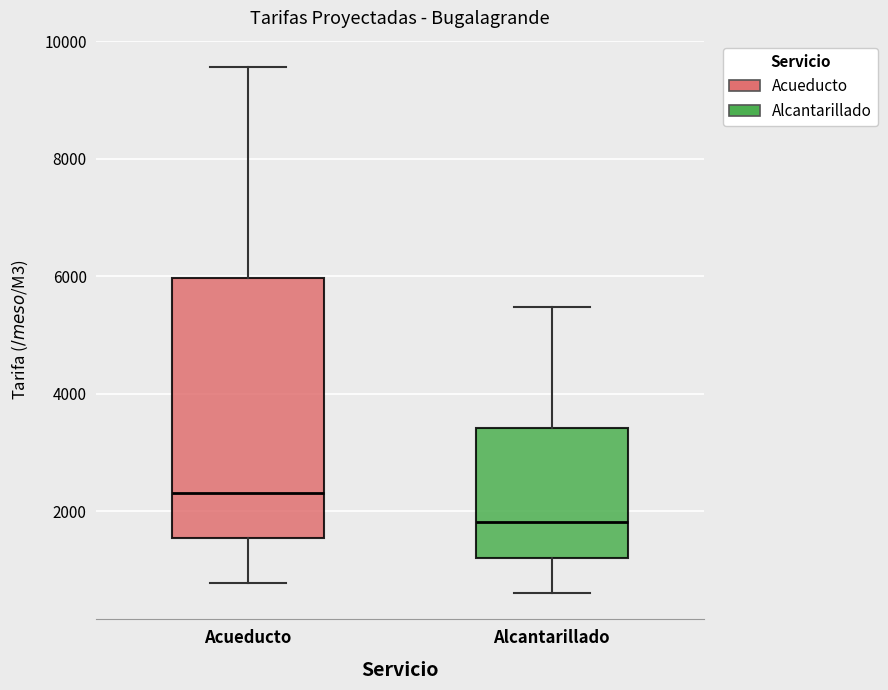

Comparing the boxes themselves (not the whiskers), which one is the tallest?

Acueducto